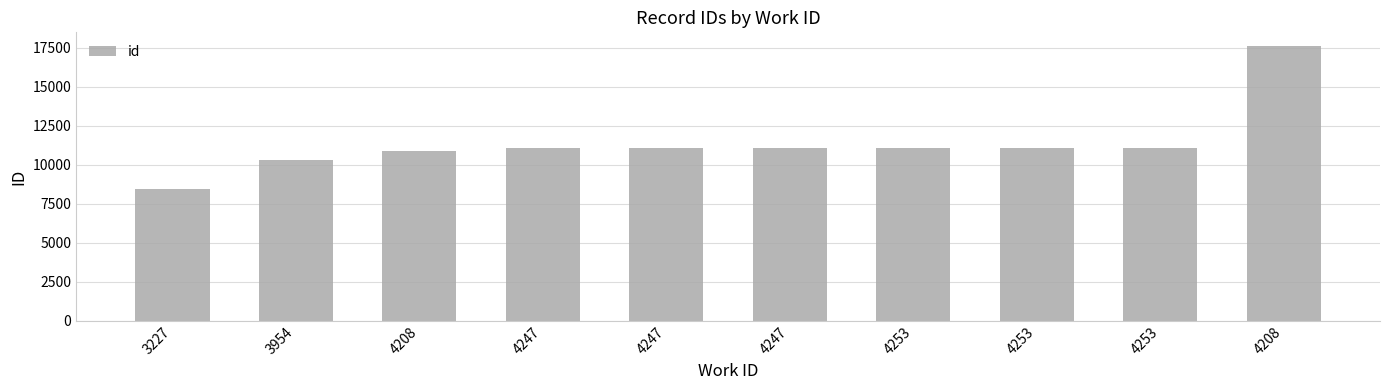

Read the value at 4253, to the nearest 50.

11050